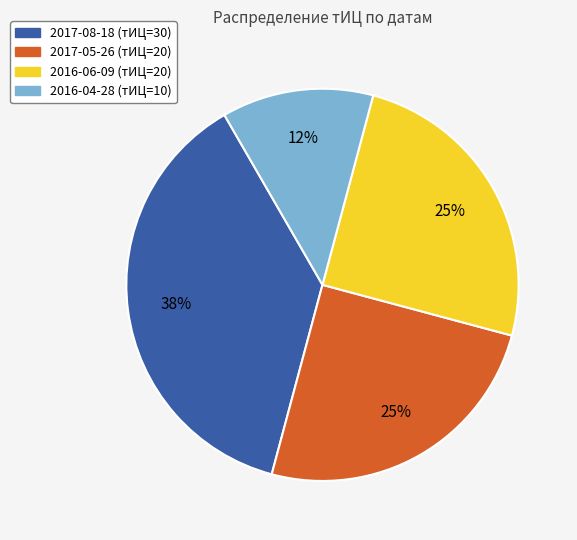

True or false: 2016-04-28 (тИЦ=10) accounts for 1% of the total.

False